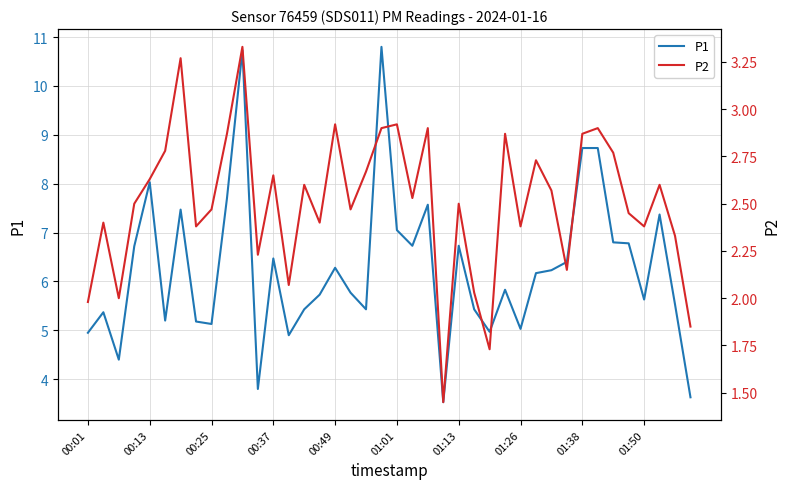

What is the highest value of the P1 series?

10.8